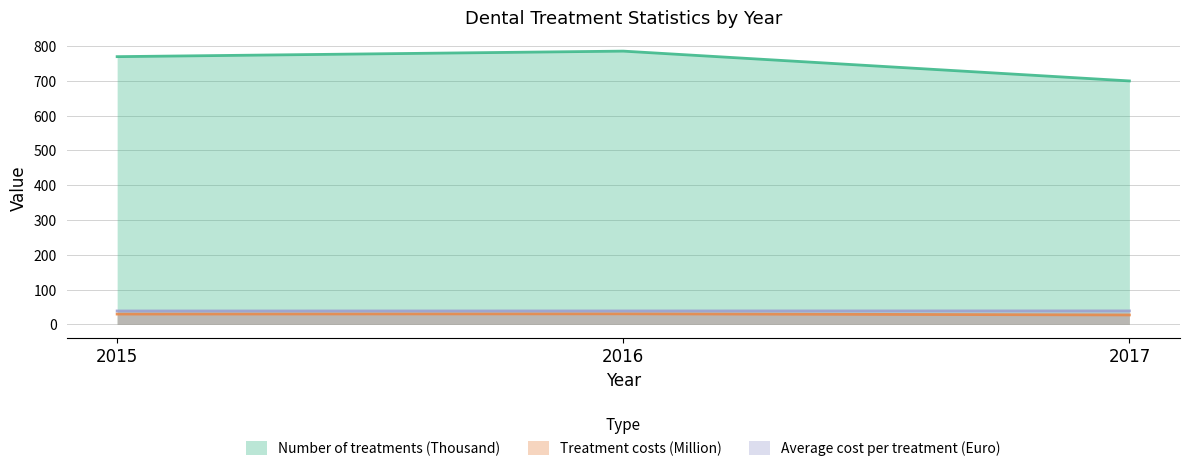

What is the value of the Treatment costs (Million) point at the 1st from the left?

29.7